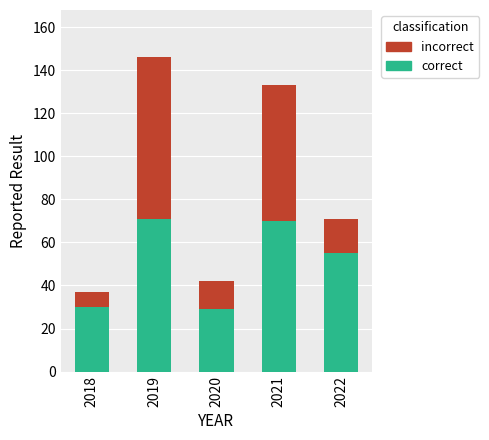

Read the correct value at 2021.

70